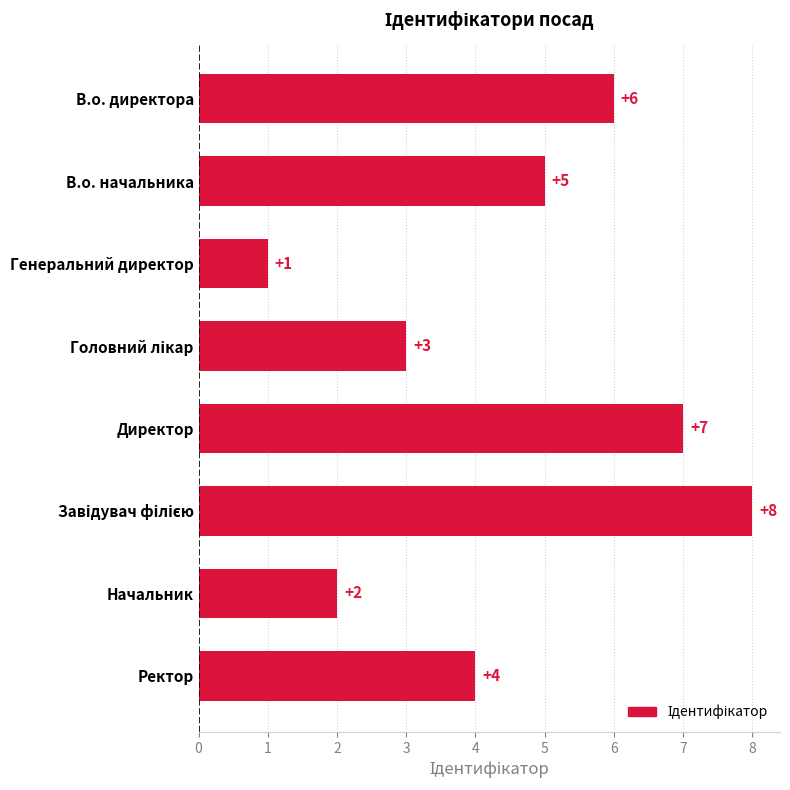

Between В.о. начальника and В.о. директора, which is larger?

В.о. директора